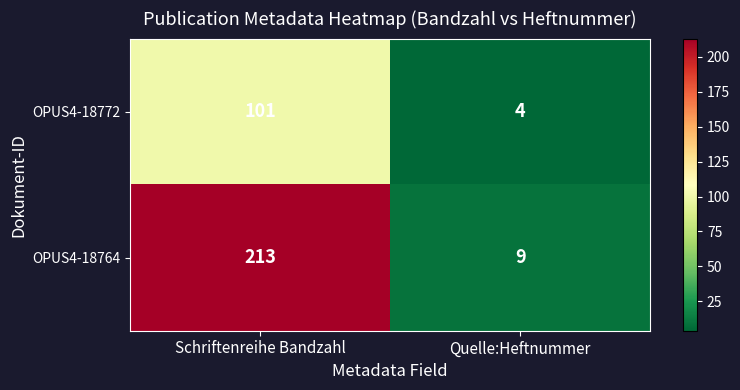

Rank the series at Schriftenreihe Bandzahl from lowest to highest value.

OPUS4-18772, OPUS4-18764